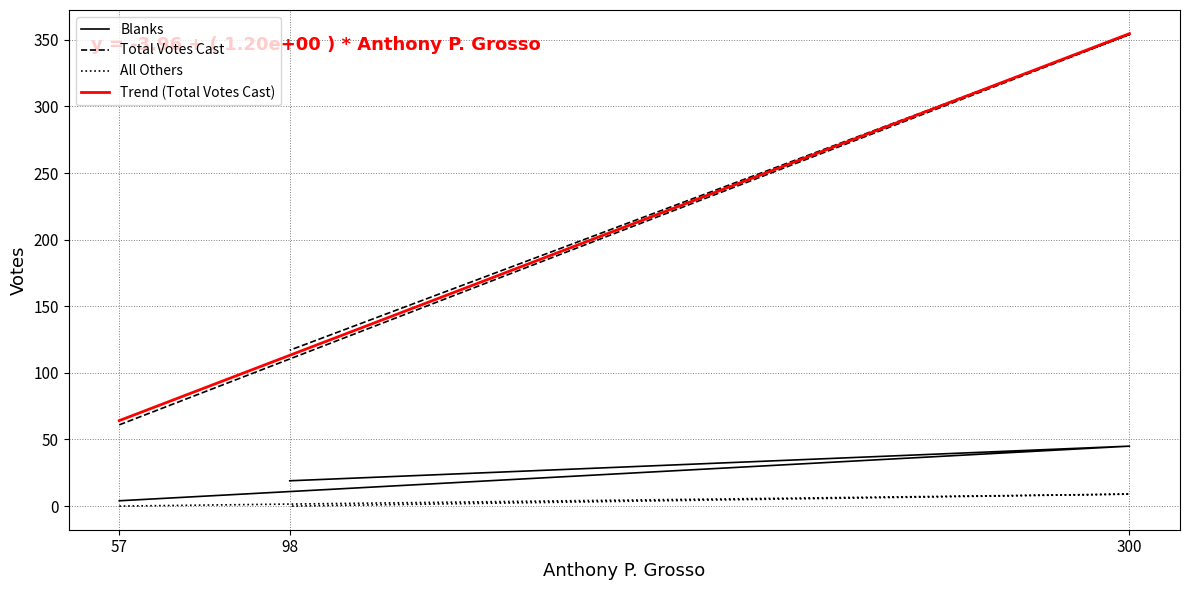

Reading left to right, what are all the values shown in this chart?

Blanks: 4	45	19
Total Votes Cast: 61	354	117
All Others: 0	9	0